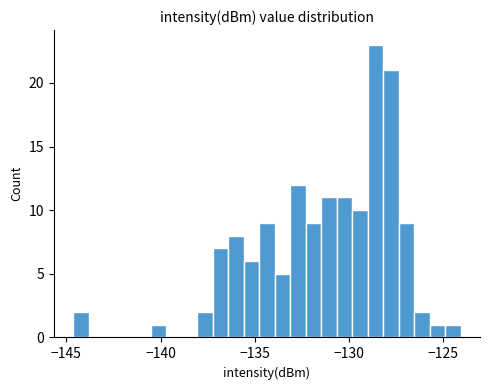

Around what value on the x-axis is the tallest bar? Give the approximate position of its centre, as read against the axis.

-128.5